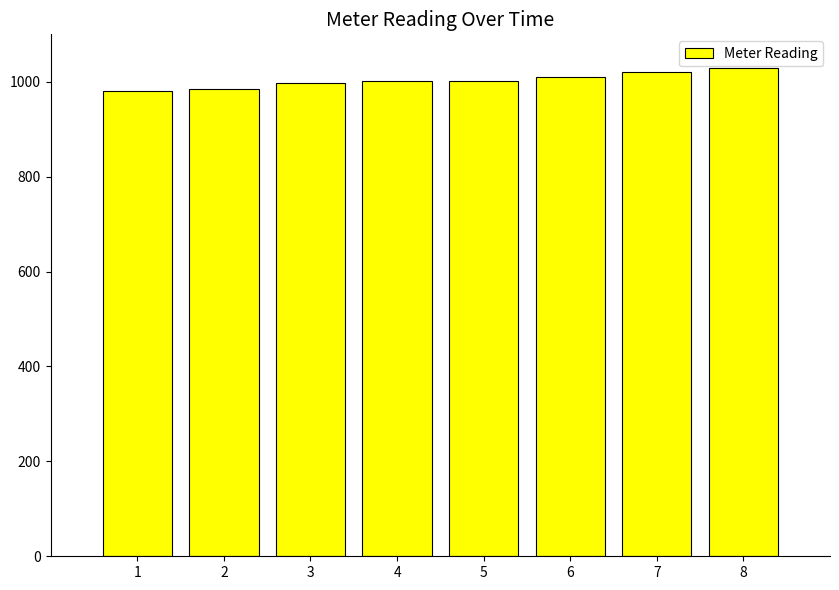

What is the average value?

1004